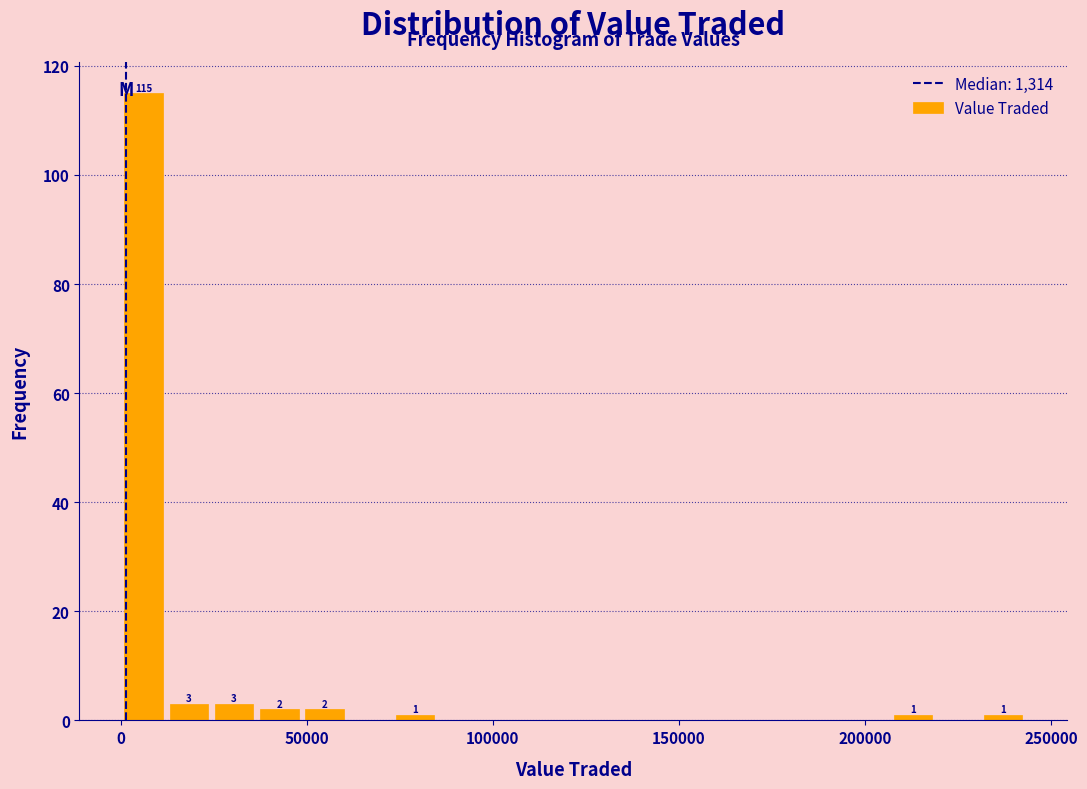

Read against the x-axis, roughly where is the centre of the tallest bar?

5000